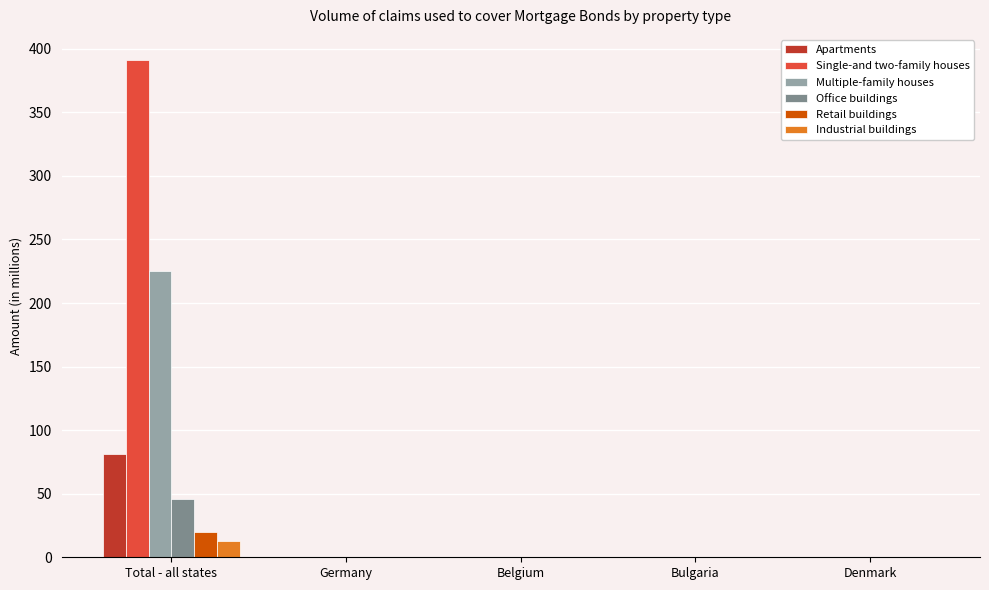

What is the sum of all Multiple-family houses values?

224.9